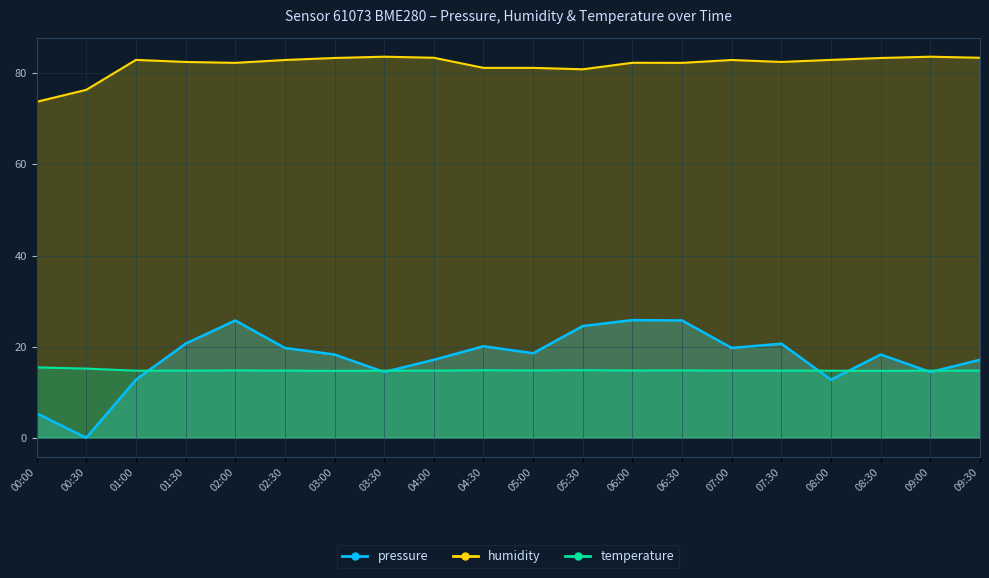

Is the value of temperature at 00:00 greater than the value of pressure at 03:00?

No